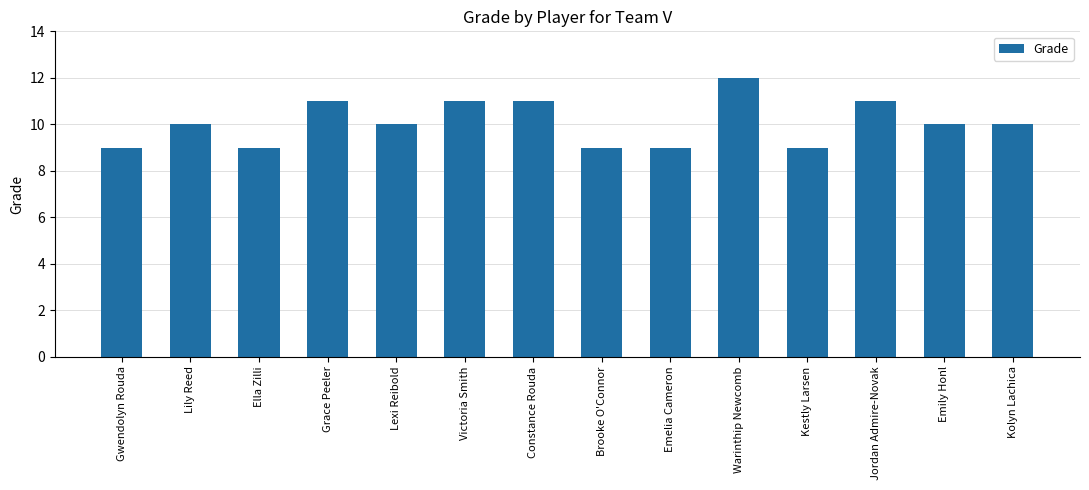

Read the value at Grace Peeler.

11